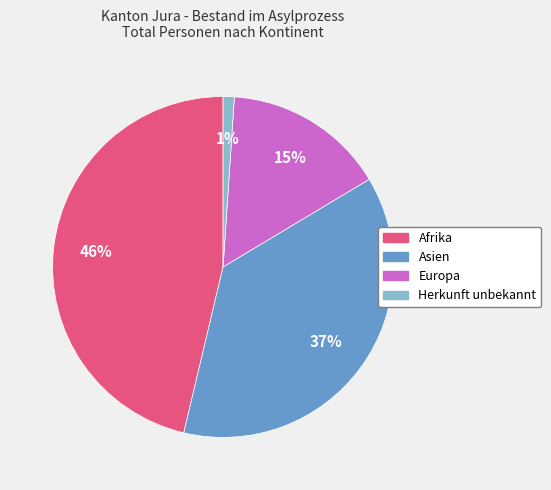

Does any single category account for the majority?

No